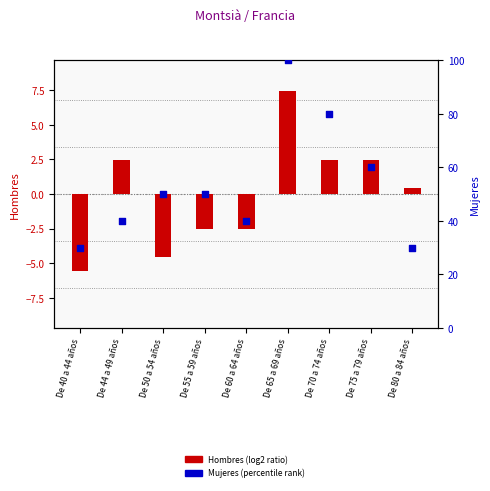

Is the value of Mujeres (percentile rank) at De 60 a 64 años greater than the value of Hombres (log2 ratio) at De 40 a 44 años?

Yes